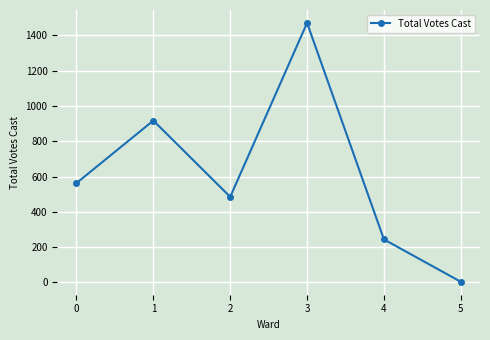

Does the chart display data point markers on the line(s)?

Yes